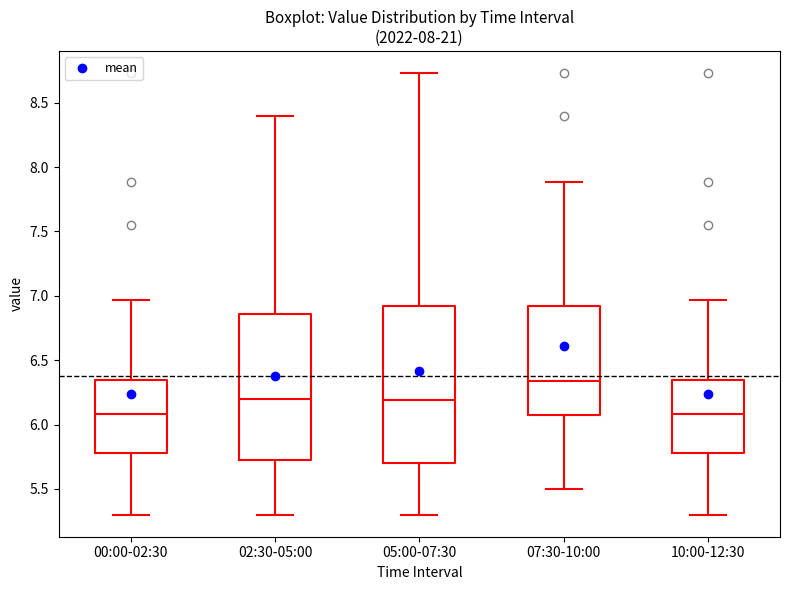

Where does the upper whisker of the box for 10:00-12:30 end on the y-axis? The values are not printed on the chart, so give them approximately, as read against the axis.

6.95